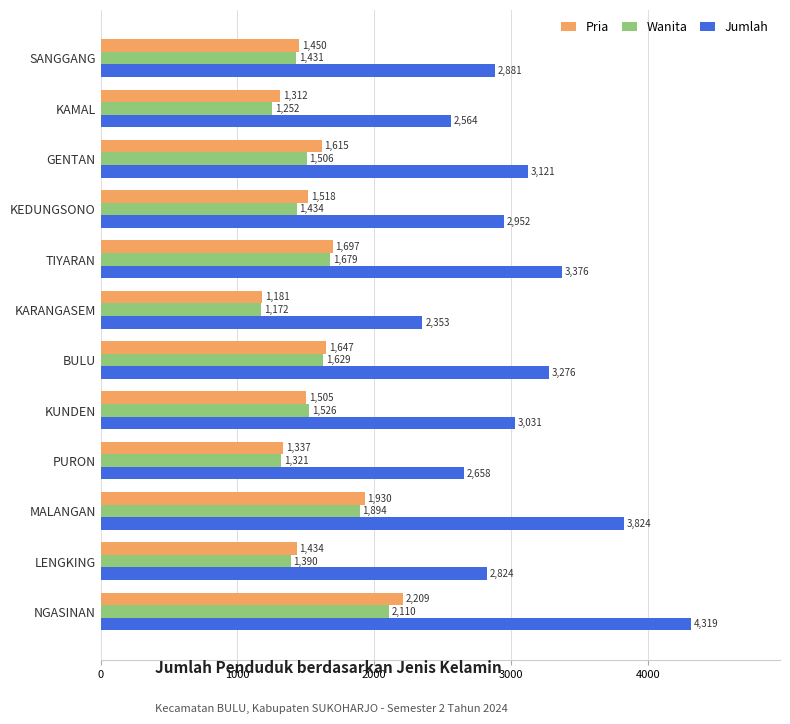

At which label is Pria closest to 1695?

TIYARAN